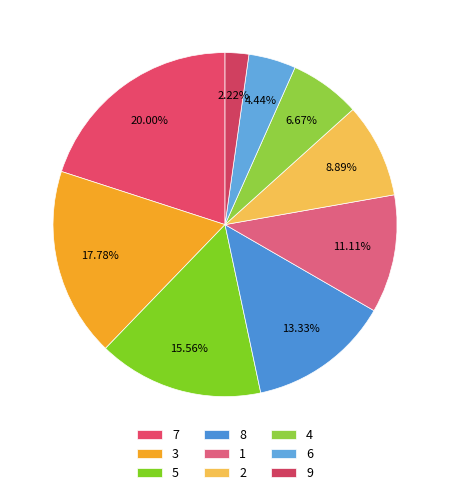

Between 2 and 1, which is larger?

1